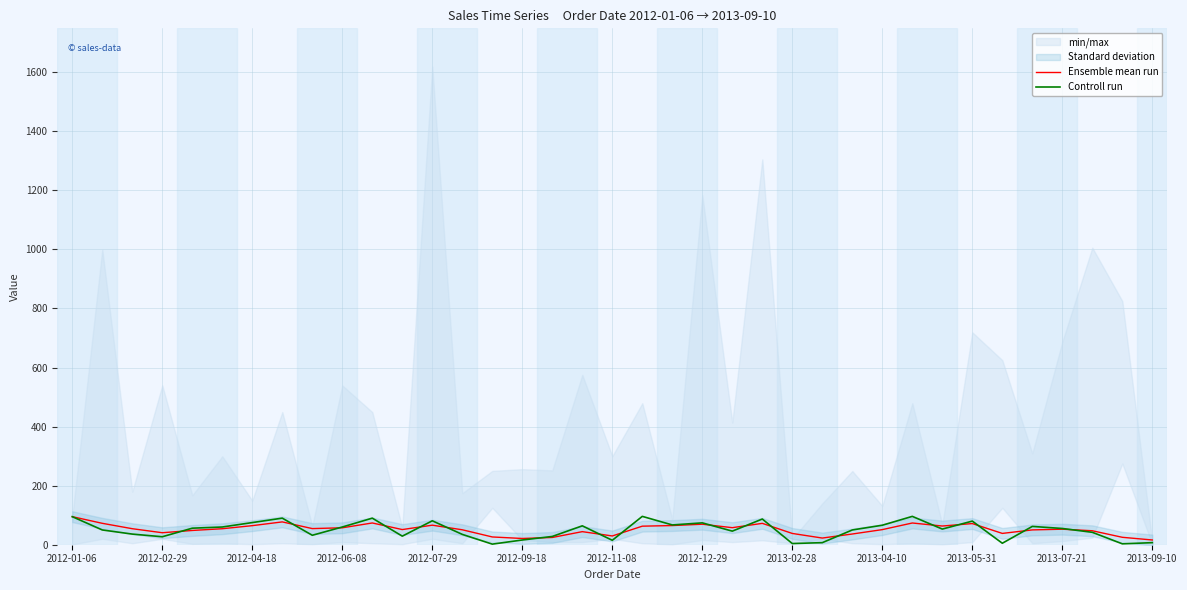

What is the highest value of the Controll run series?

96.0